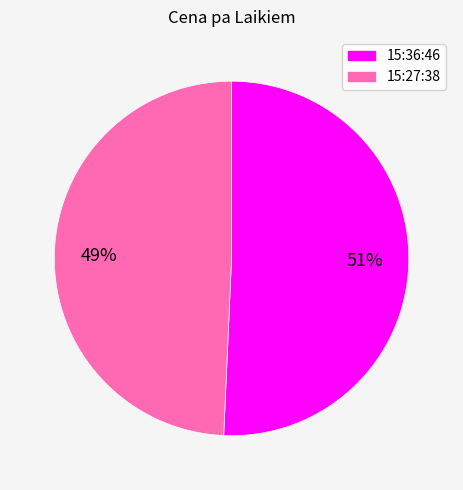

Which category accounts for the majority?

15:36:46